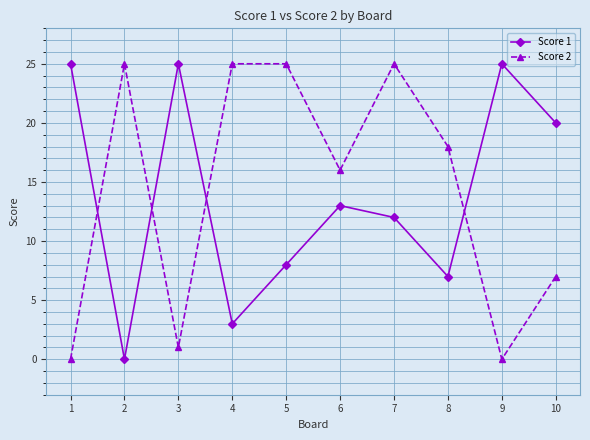

Read the Score 2 value at 7, to the nearest 5.

25